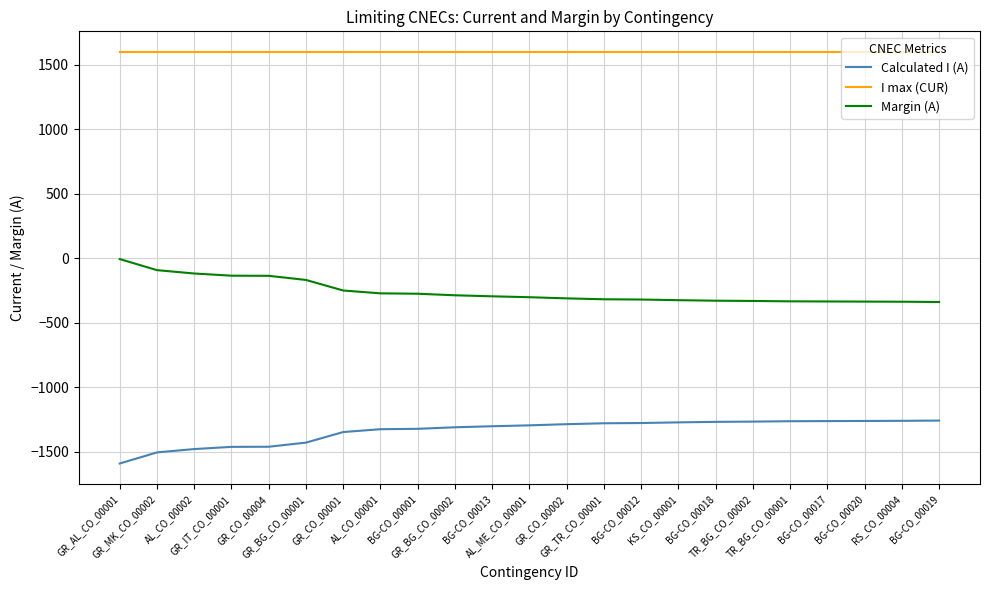

What is the spread (max minus min) of values at BG-CO_00019?

2860